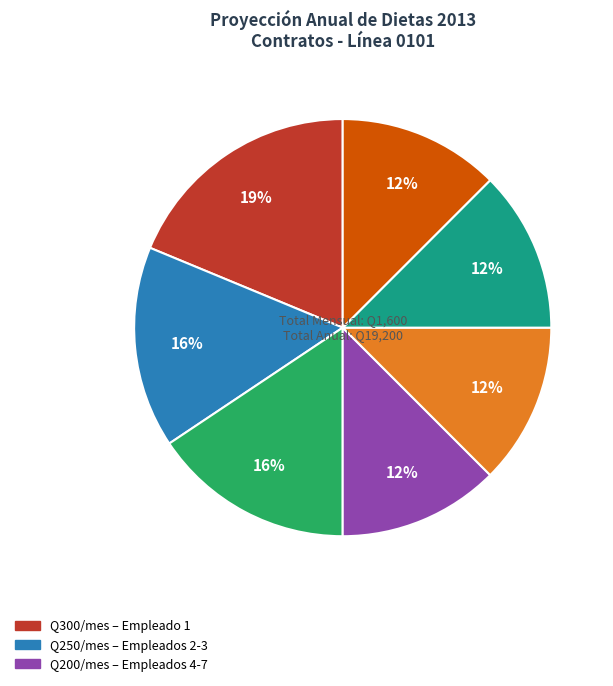

To the nearest percent, what is the average slice percentage?

14%